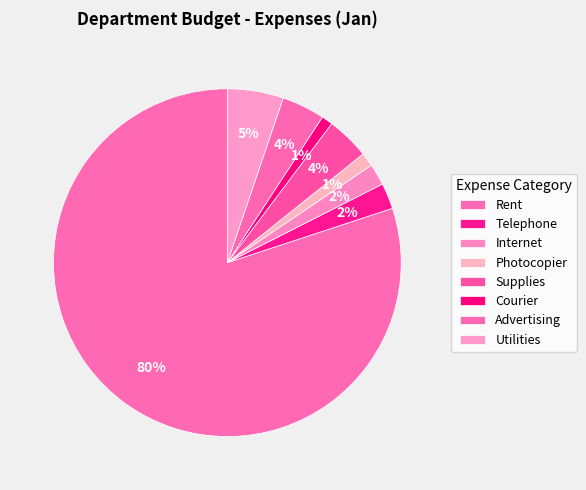

How many segments does this pie chart have?

8